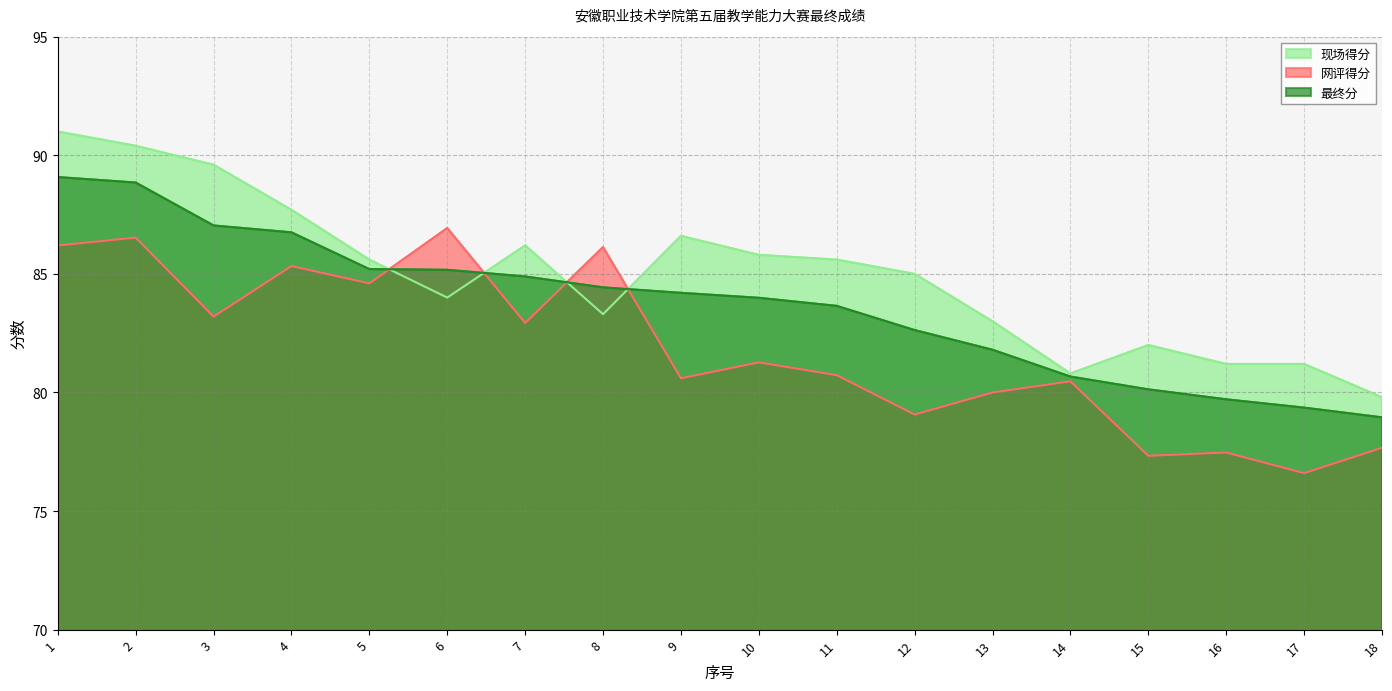

Which has a higher value, 12 or 4?

4